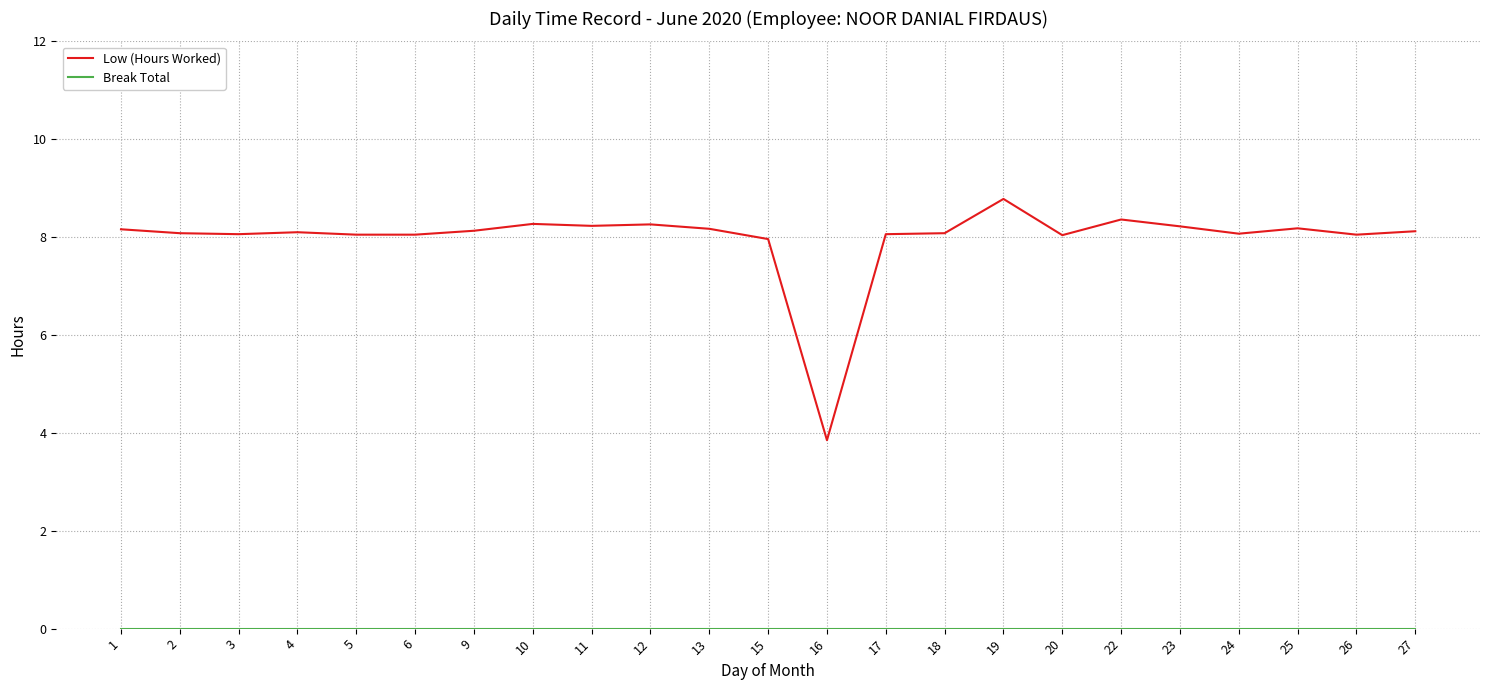

At which category does the chart reach its peak across all series?

19